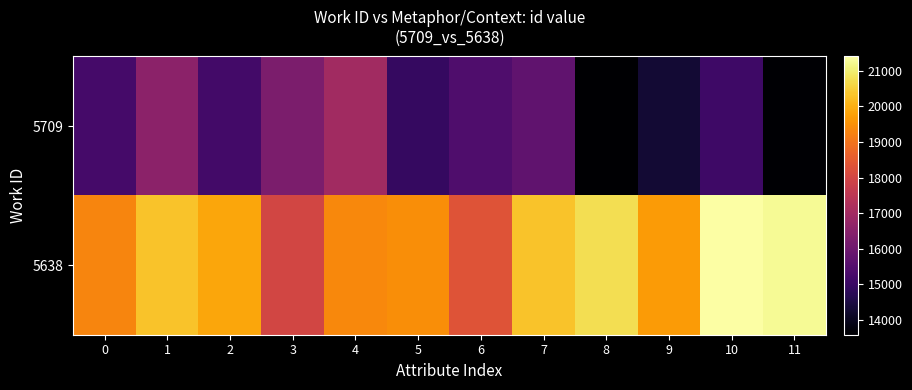

Which category has the highest value across all series?

10